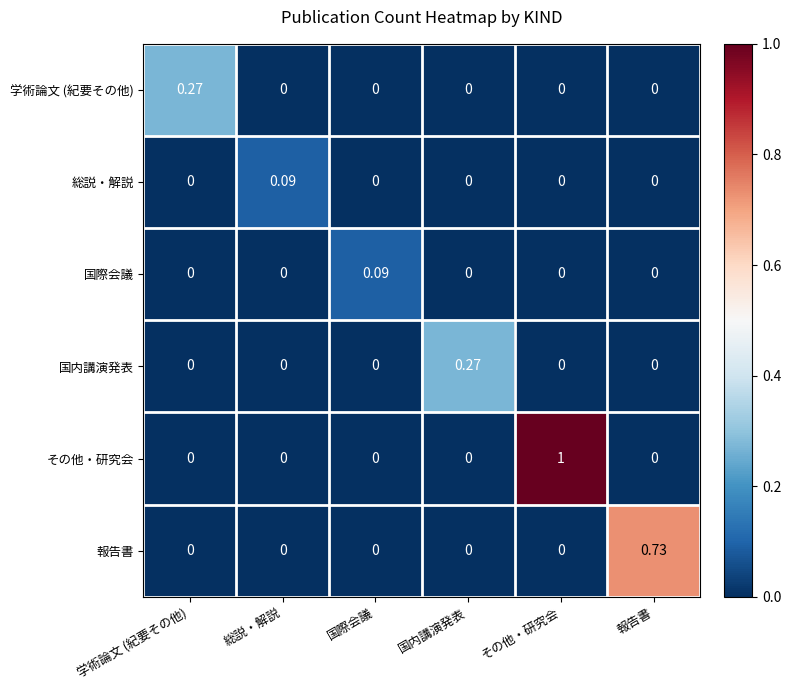

Which label corresponds to the largest value in the chart?

その他・研究会